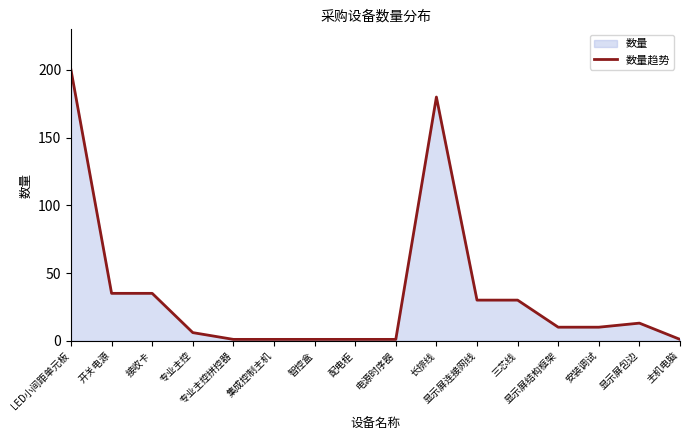

Rank the categories by value from lowest to highest.

专业主控拼控器, 集成控制主机, 智控盒, 配电柜, 电源时序器, 主机电脑, 专业主控, 显示屏结构框架, 安装调试, 显示屏包边, 显示屏连接网线, 三芯线, 开关电源, 接收卡, 长排线, LED小间距单元板